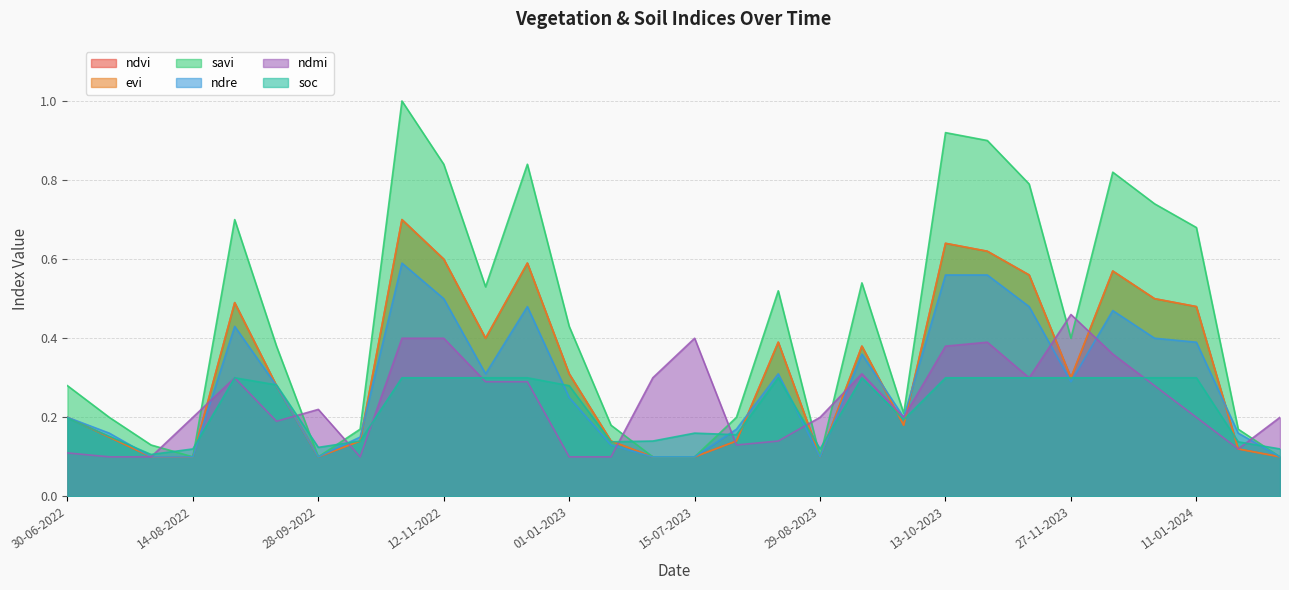

Between 29-08-2023 and 13-09-2023, which series saw the biggest shift?

savi